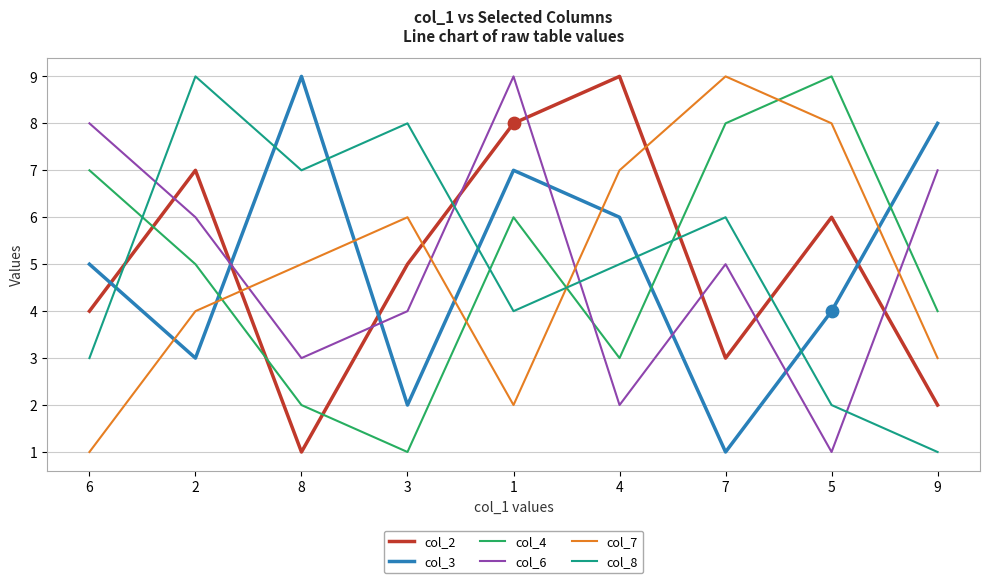

The value of col_8 at 6 is 1. True or false?

False